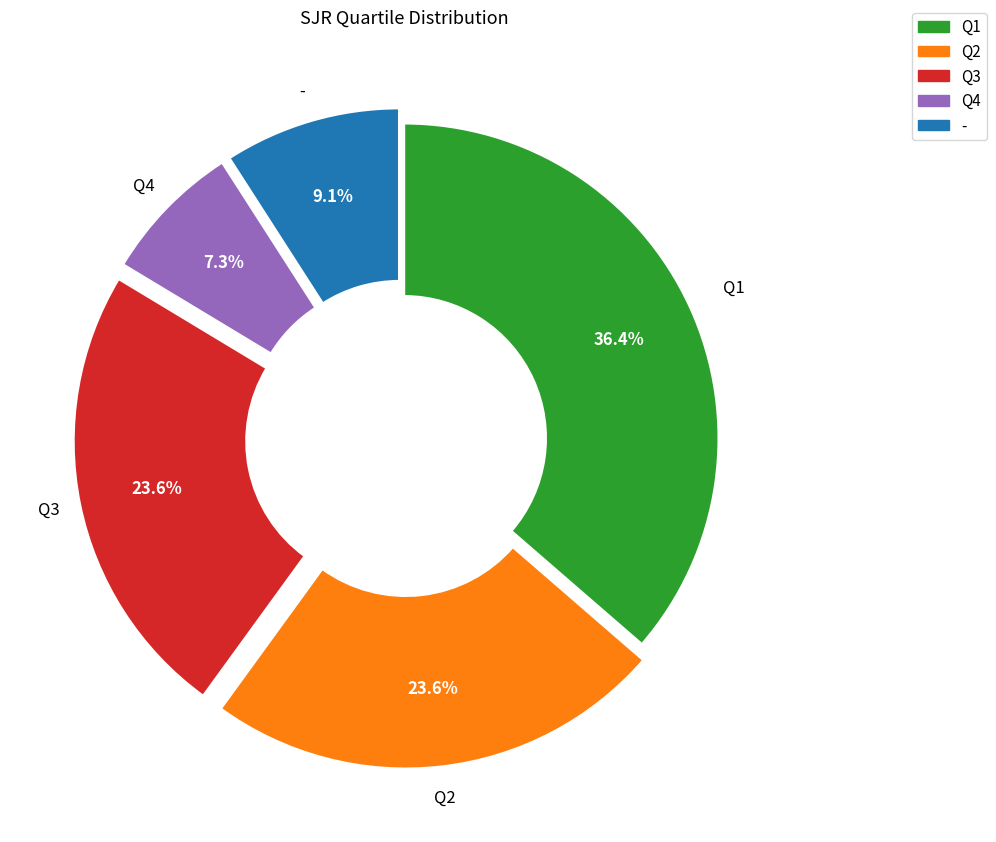

What portion of the pie excludes Q3?

76.4%